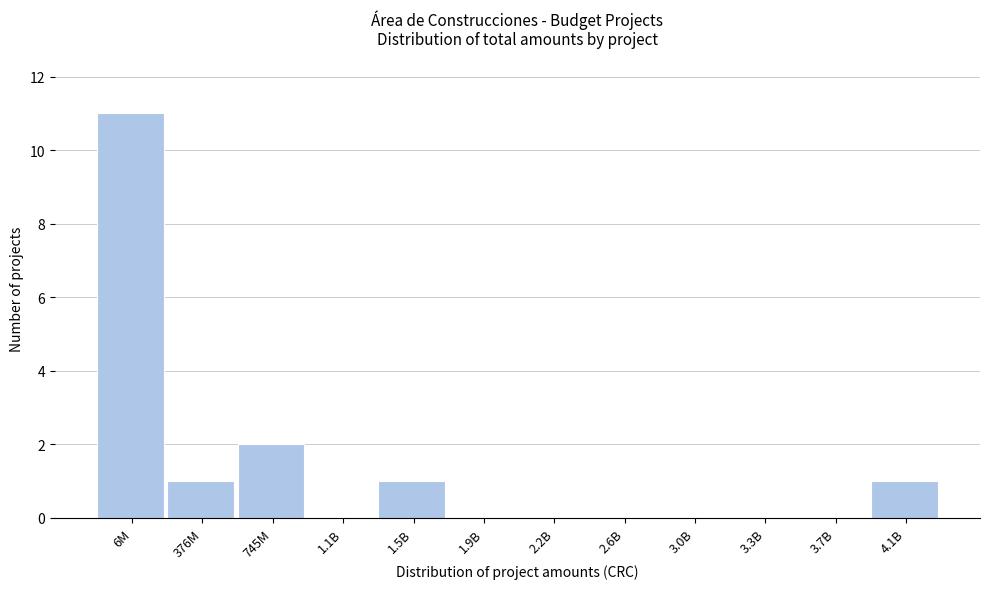

Reading right to left, what are all the values shown in this chart?

4.1B=1	3.7B=0	3.3B=0	3.0B=0	2.6B=0	2.2B=0	1.9B=0	1.5B=1	1.1B=0	745M=2	376M=1	6M=11